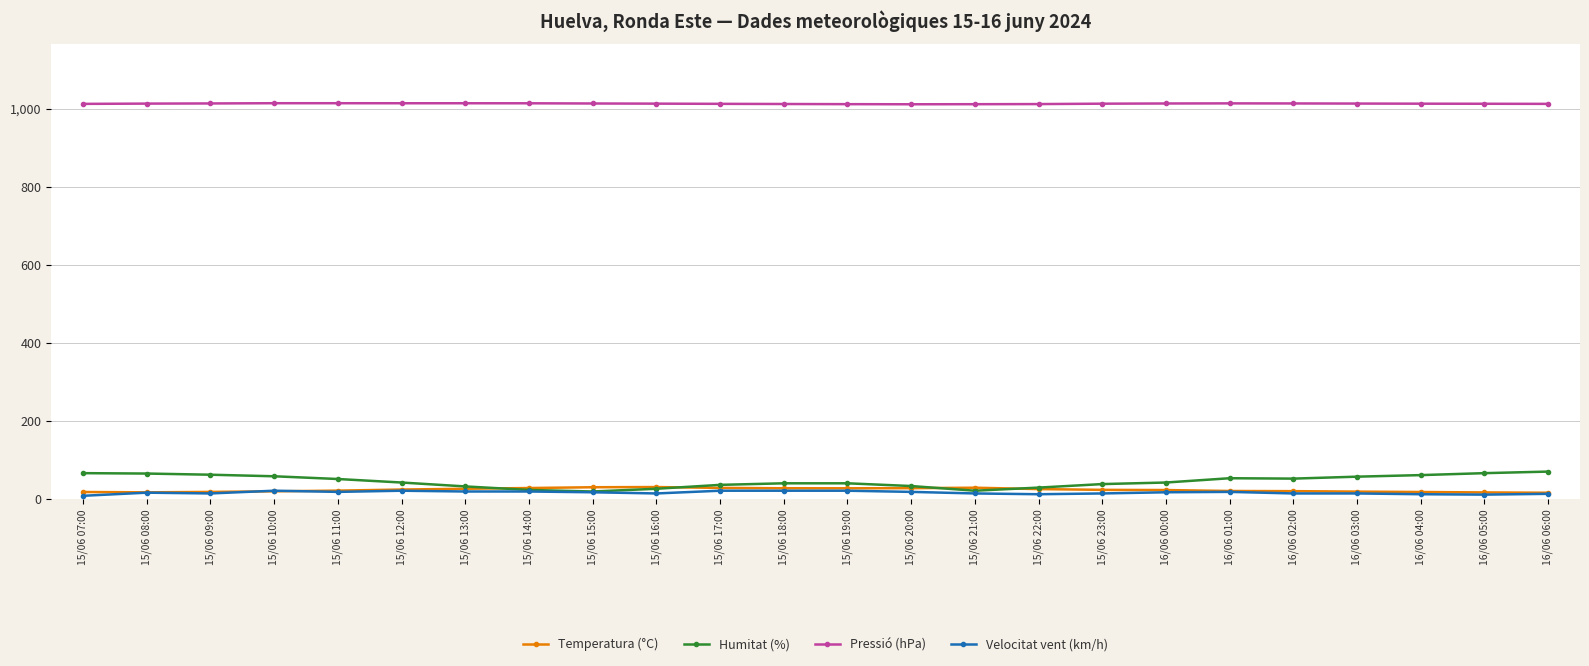

List the series in order of their peak value, lowest first.

Velocitat vent (km/h), Temperatura (°C), Humitat (%), Pressió (hPa)